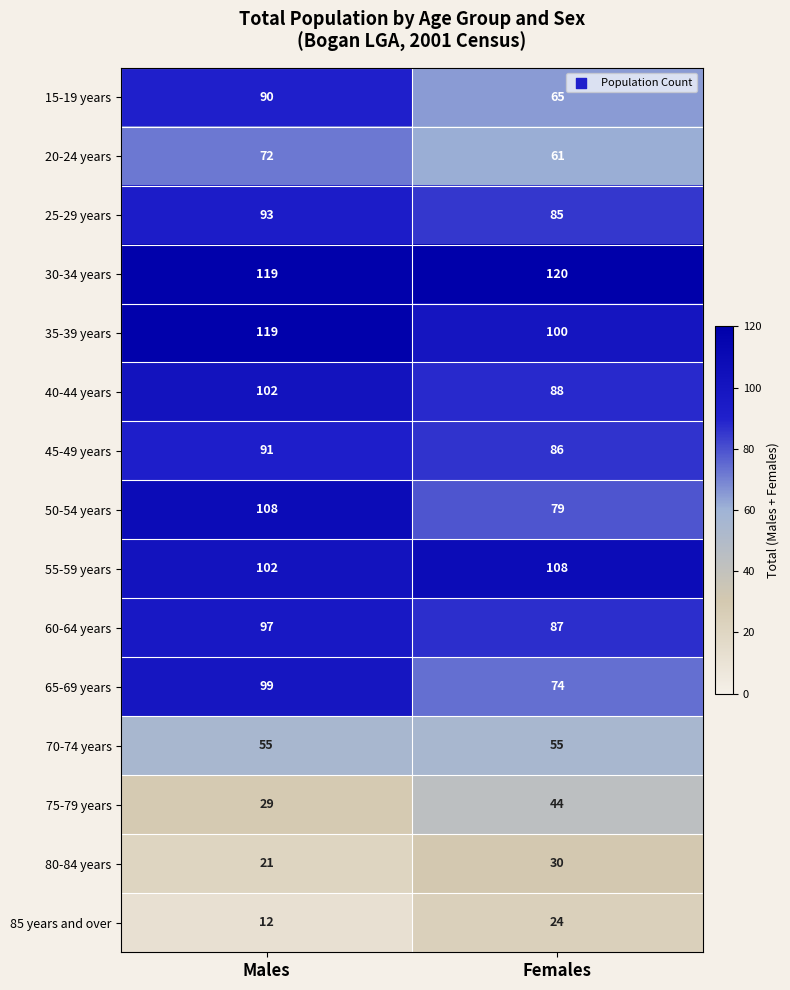

What is the total value across all series at Females?

1106